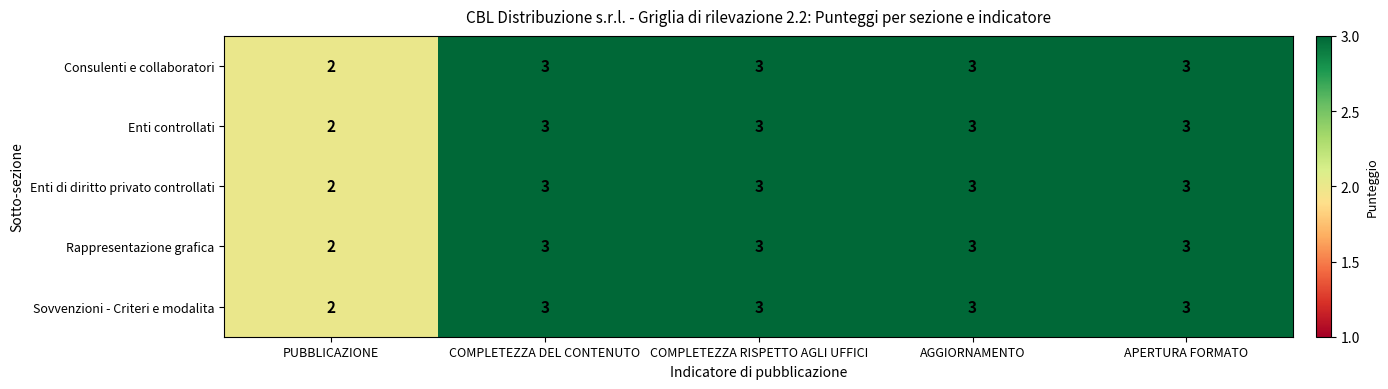

What is the approximate value of Consulenti e collaboratori at COMPLETEZZA DEL CONTENUTO?

3